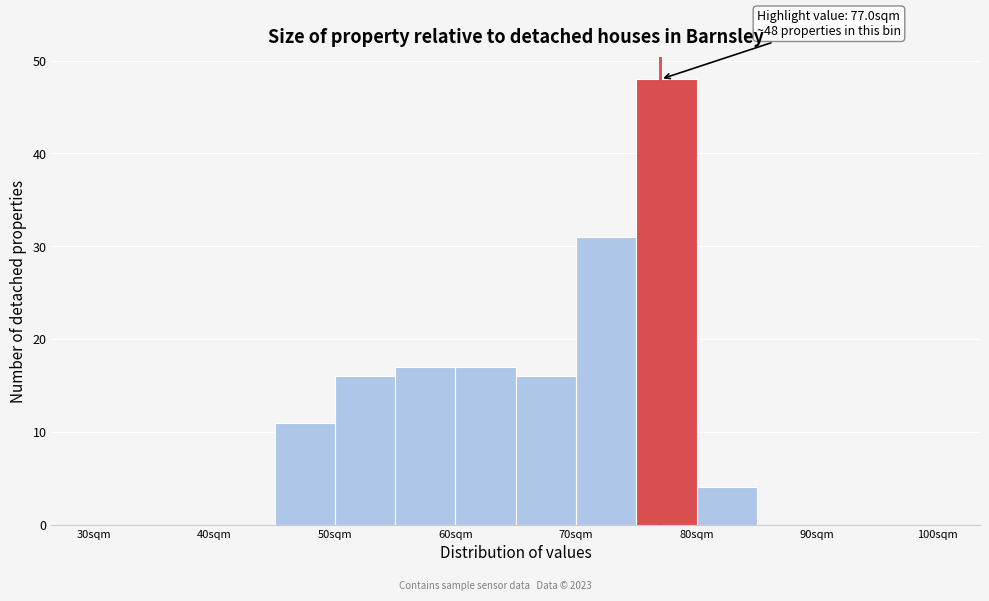

Which range on the x-axis has the tallest bar?

75 to 80